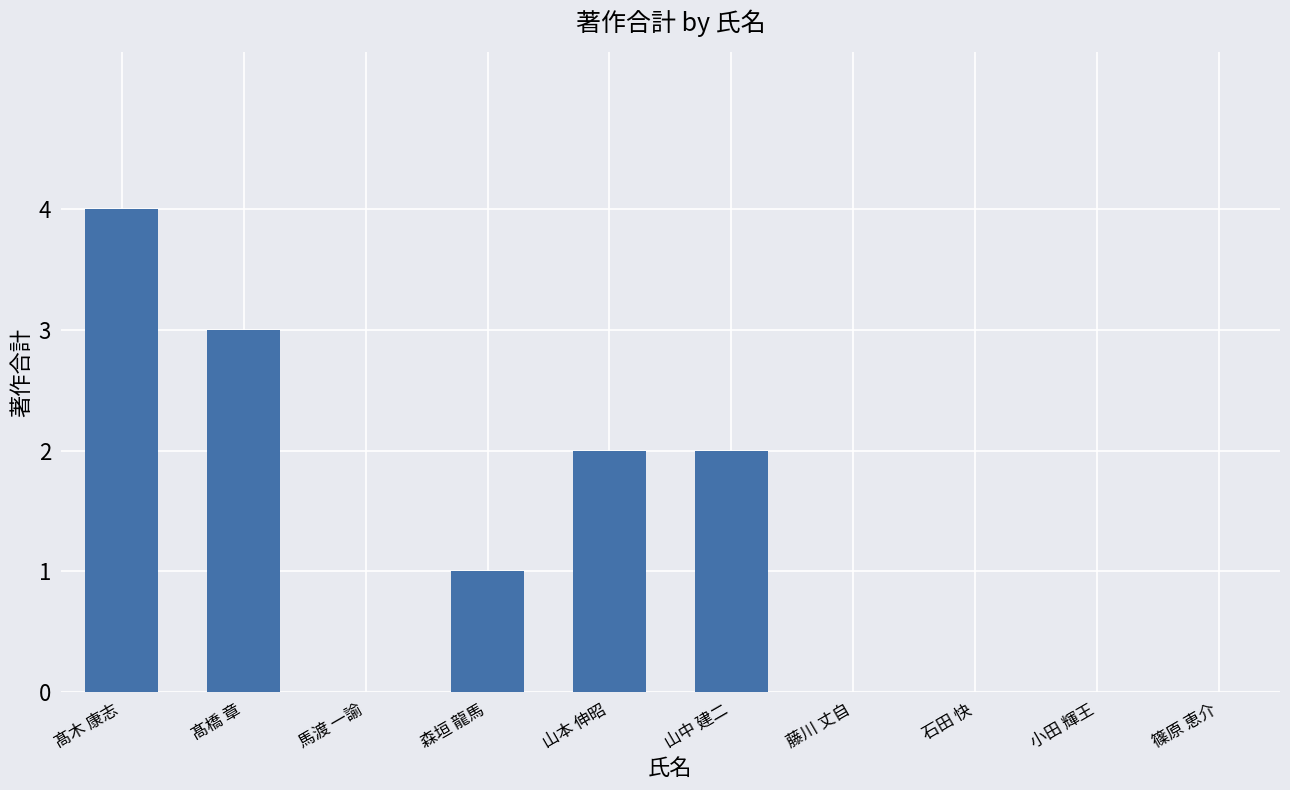

What is the sum of the values at 小田 輝王 and 山中 建二?

2